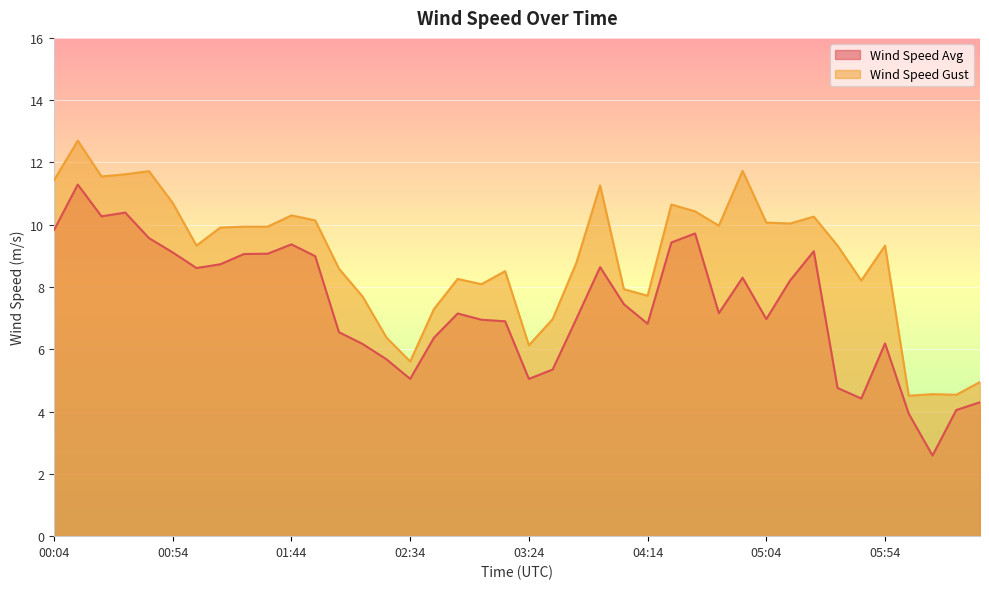

How many interior local peaks does the Wind Speed Gust series have?

11